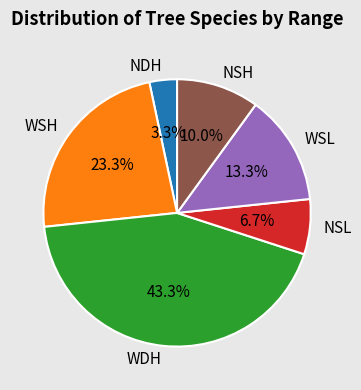

To the nearest percent, what is the difference between the WDH and NSL slice percentages?

37%